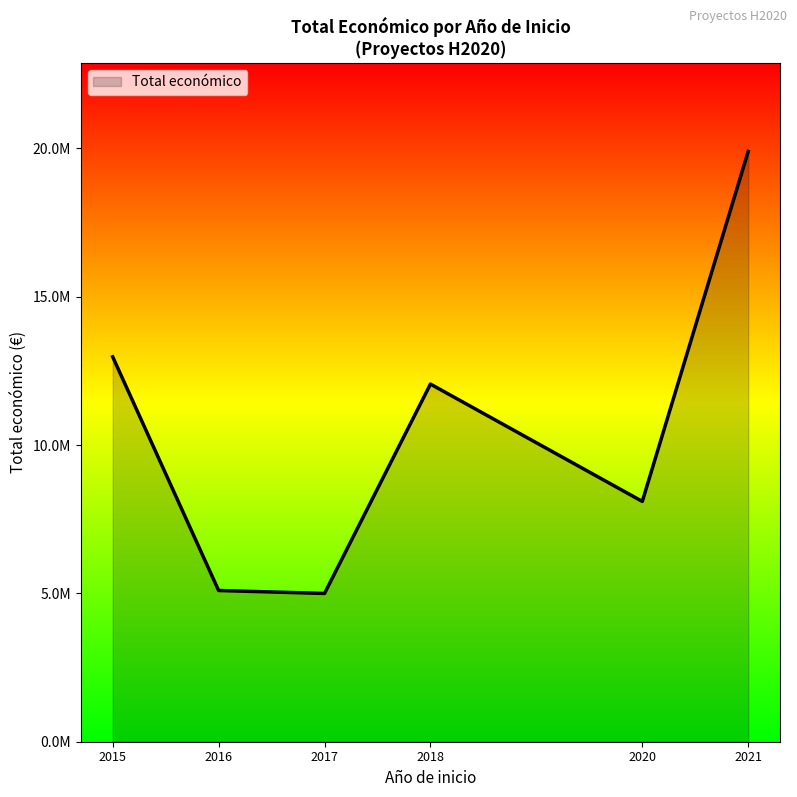

What is the maximum value shown in the chart?

19896326